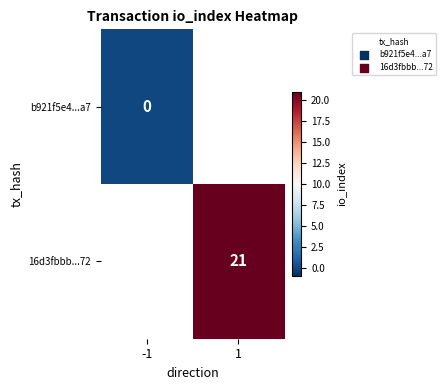

True or false: 16d3fbbb...72 has a value of 6.8 at 1.

False